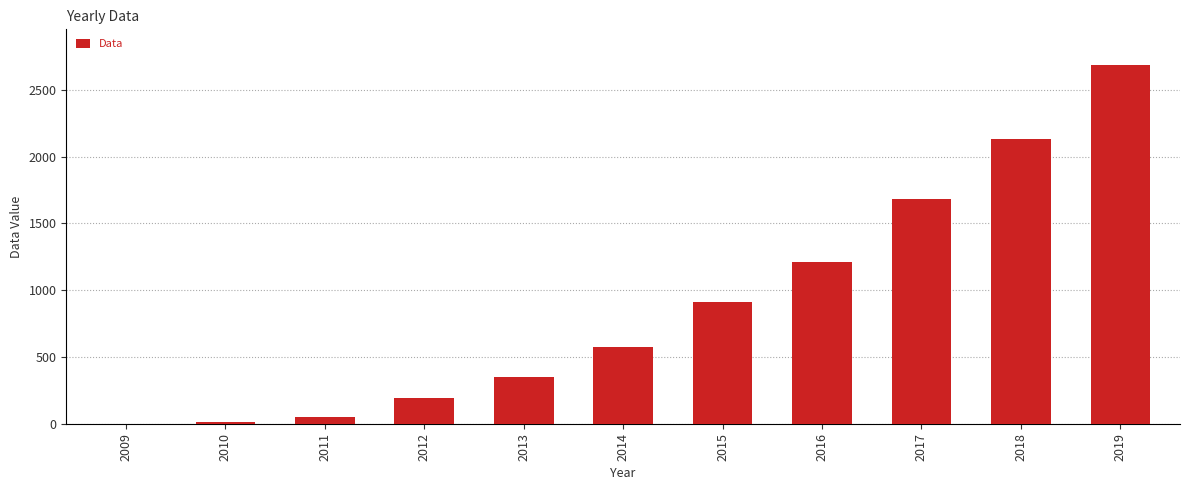

What is the average value?

890.4